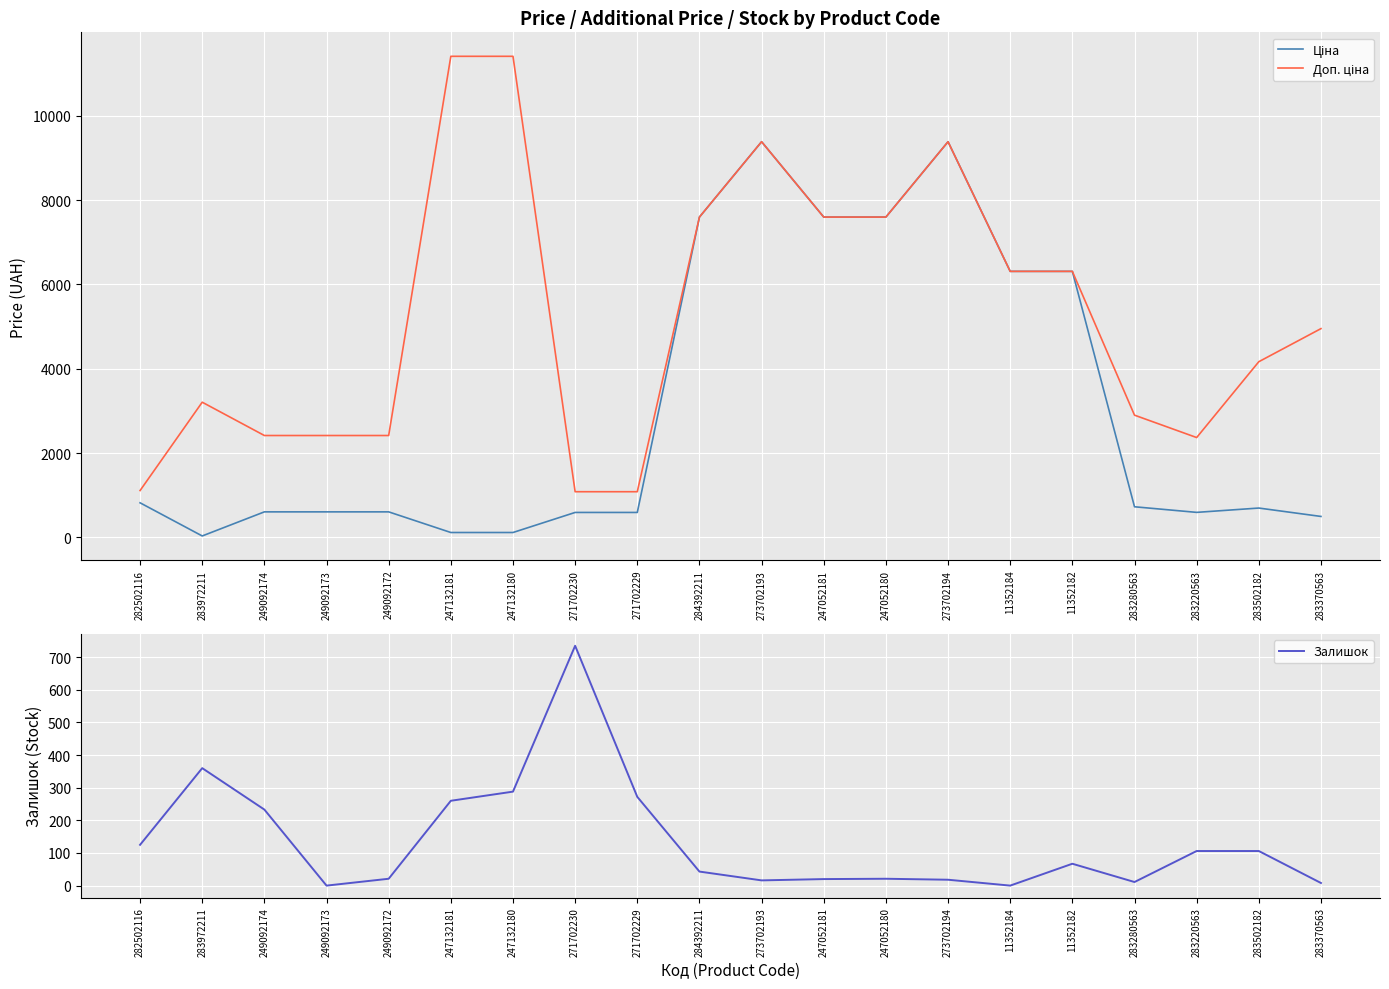

How many series are shown in this chart?

3